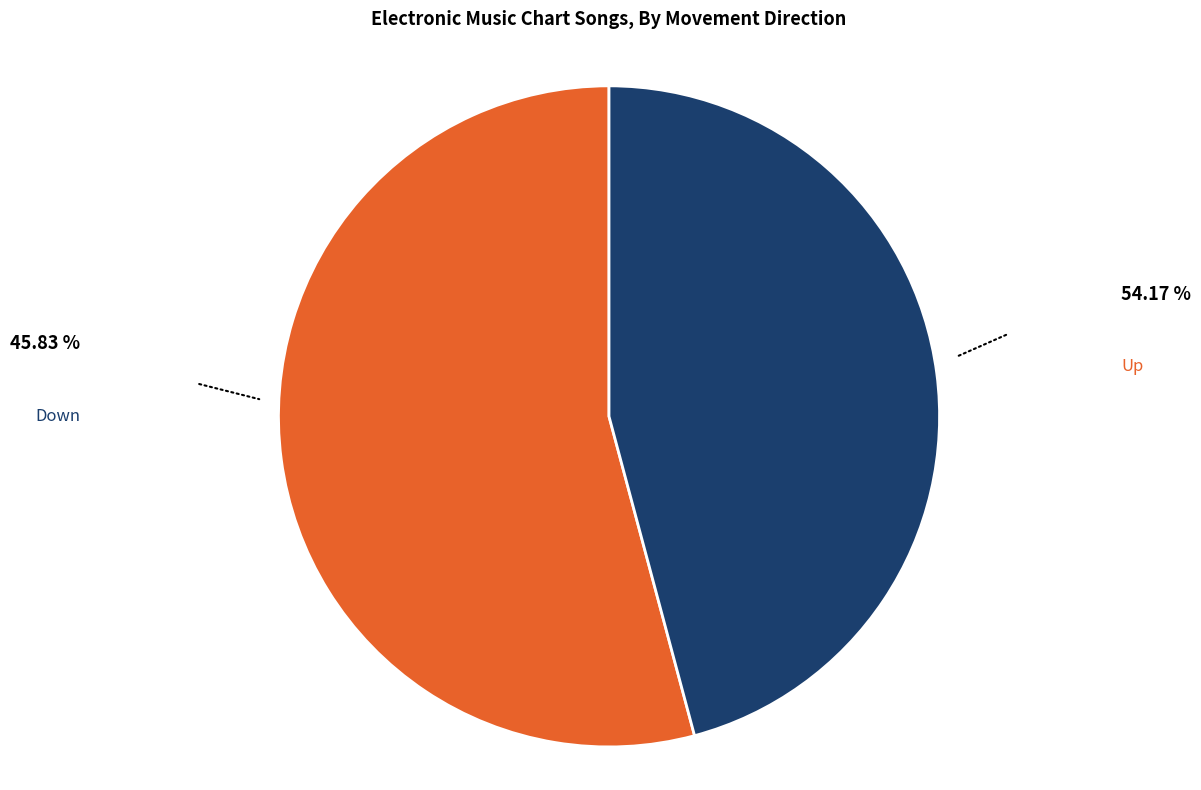

Does any single category account for the majority?

Yes